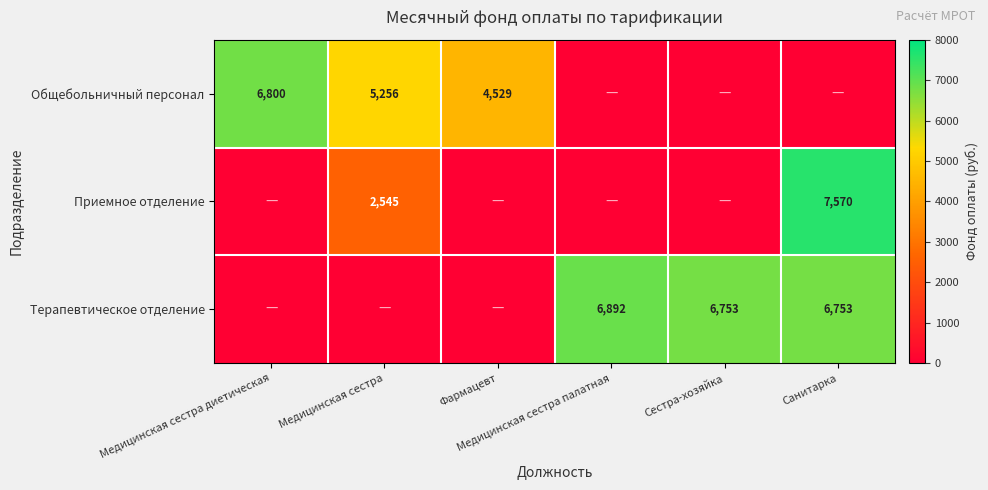

Which series has the largest range (max minus min)?

Приемное отделение